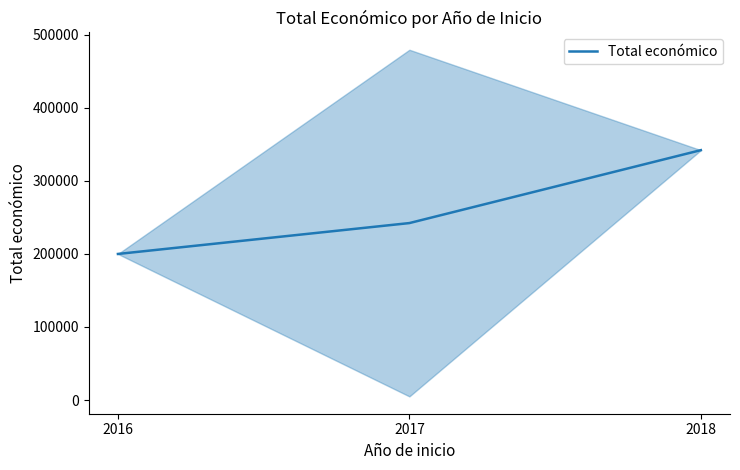

Which has a higher value, 2017 or 2016?

2017